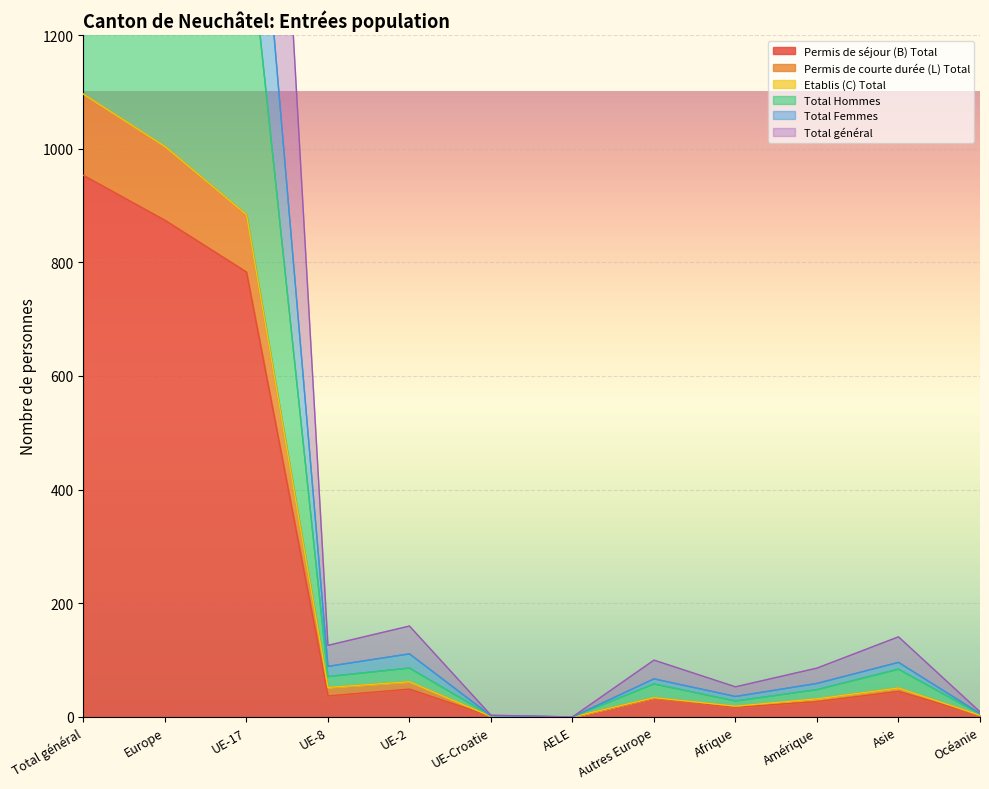

Where is Permis de séjour (B) Total nearest to the value 476?

UE-17